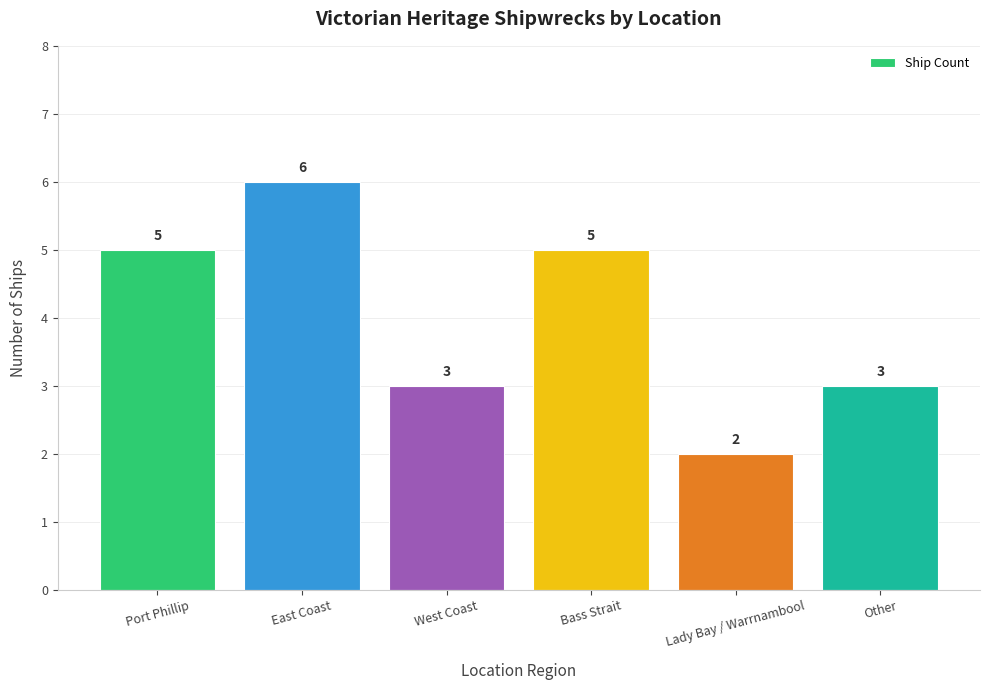

At which category does the chart reach its peak across all series?

East Coast